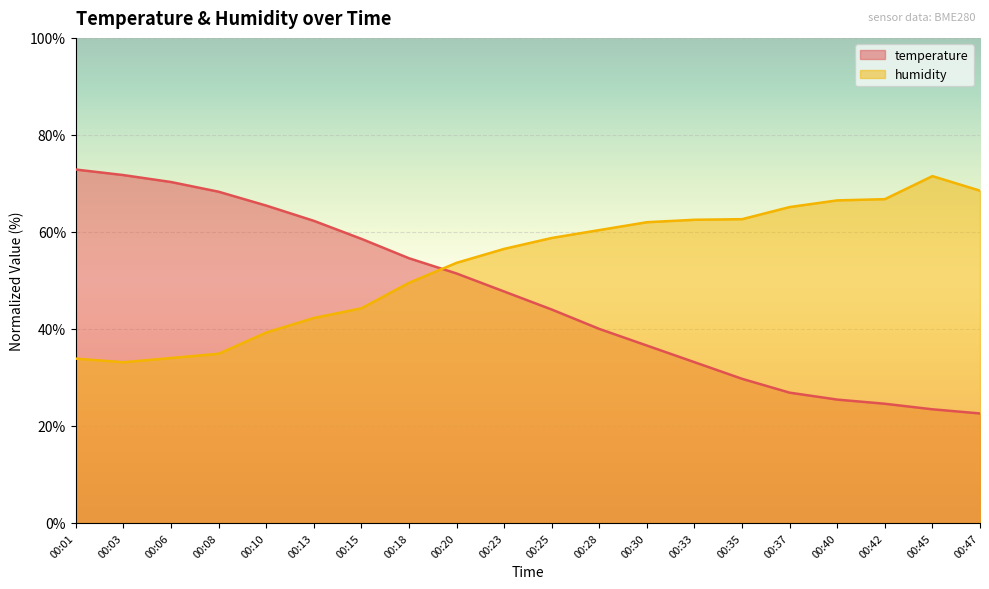

Reading left to right, extract all data points from this chart.

temperature: 72.9	71.7	70.3	68.3	65.4	62.3	58.6	54.6	51.4	47.7	44.0	40.0	36.6	33.1	29.7	26.9	25.4	24.6	23.4	22.6
humidity: 33.9	33.1	34.0	34.9	39.3	42.3	44.2	49.5	53.6	56.5	58.8	60.4	62.0	62.5	62.6	65.1	66.5	66.8	71.5	68.5